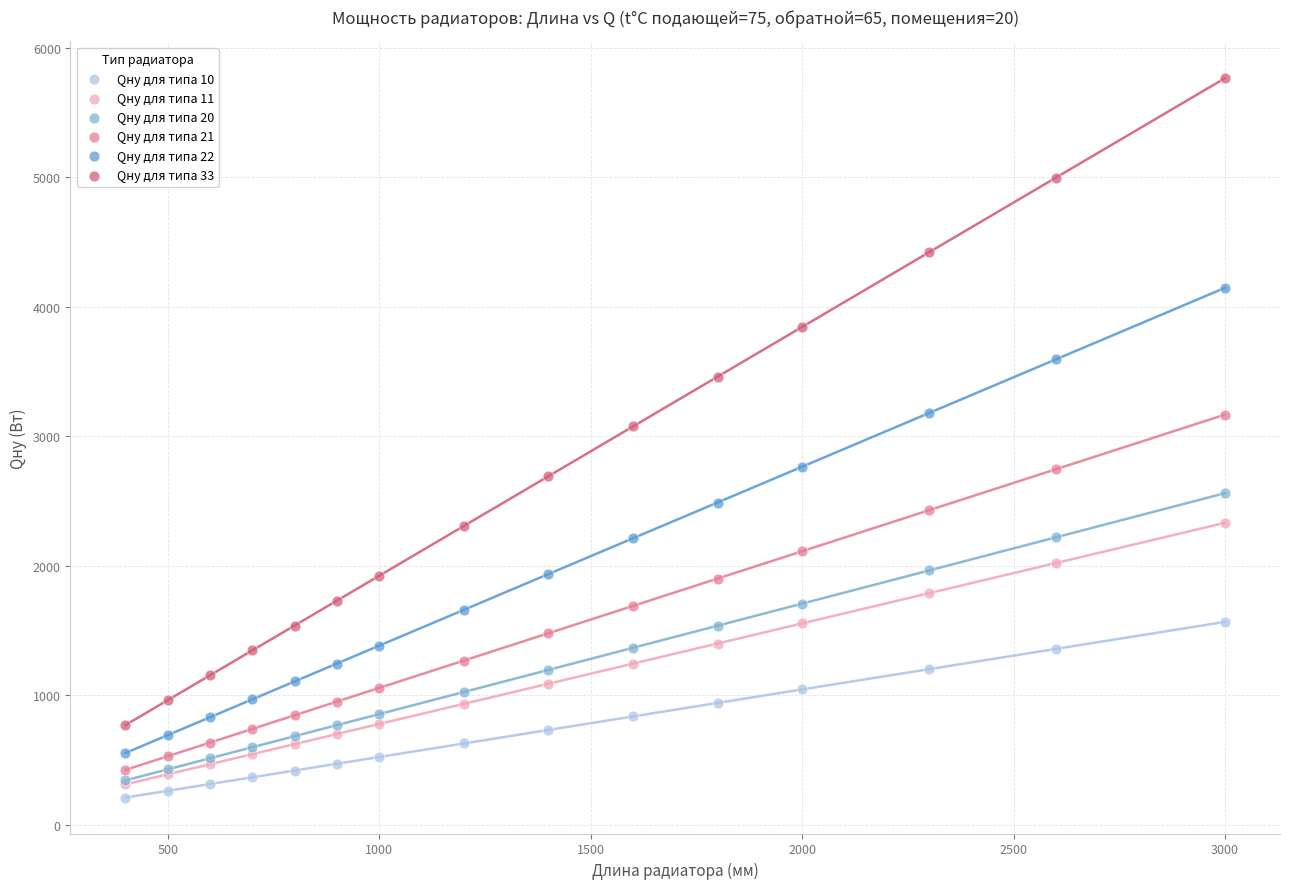

Across all series, what Y value is closest to 2986?

3074.5